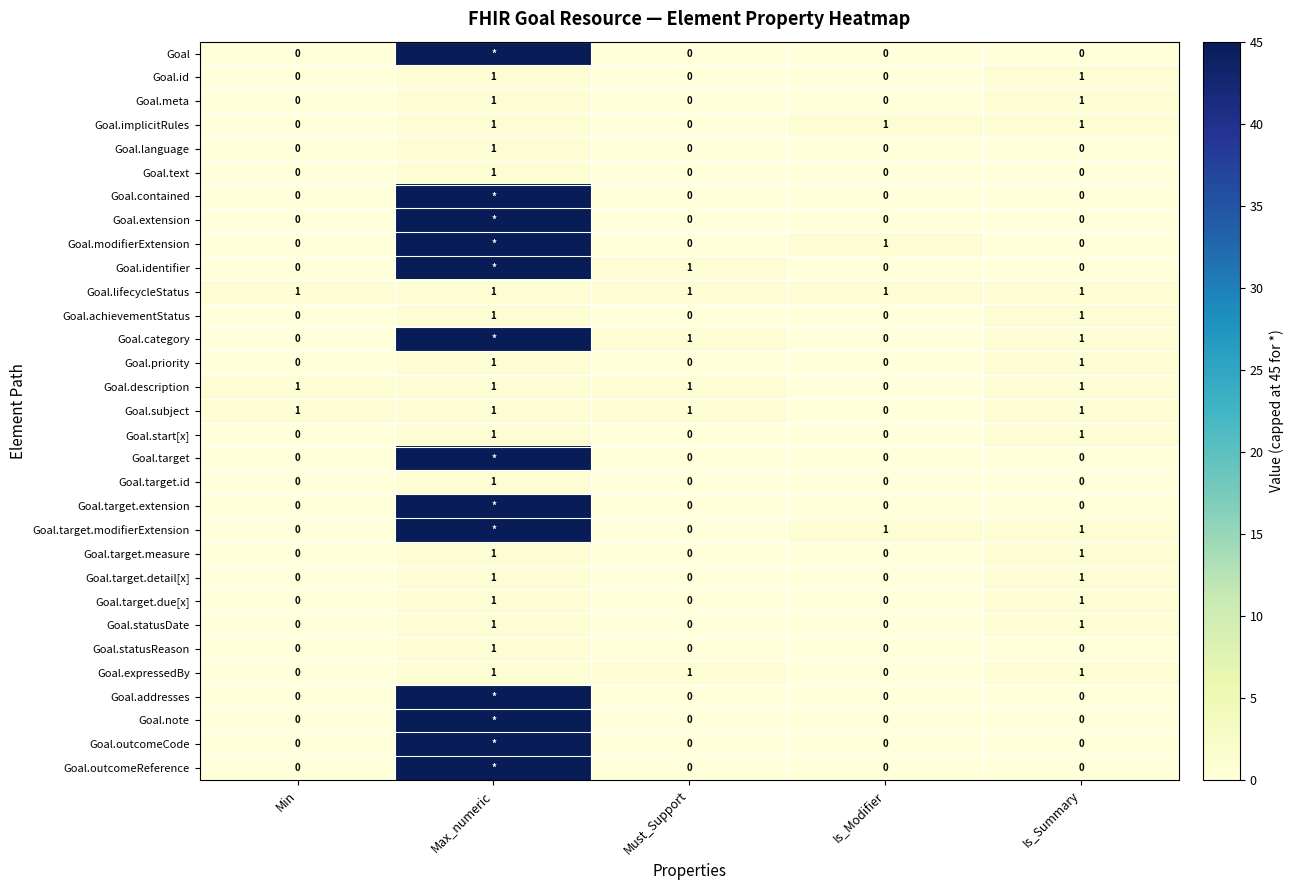

Is the value of Goal.target.id at Max_numeric greater than the value of Goal.implicitRules at Min?

Yes